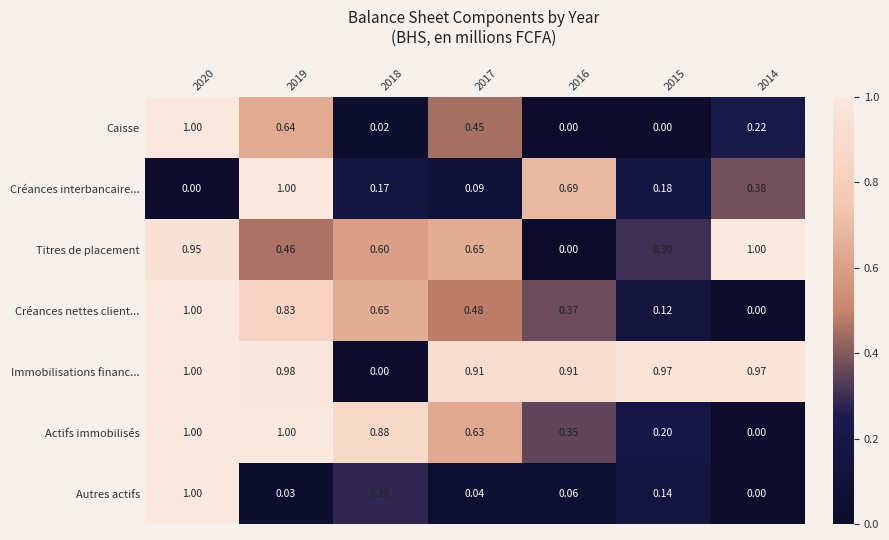

Is the value of Titres de placement at 2019 greater than the value of Caisse at 2015?

Yes